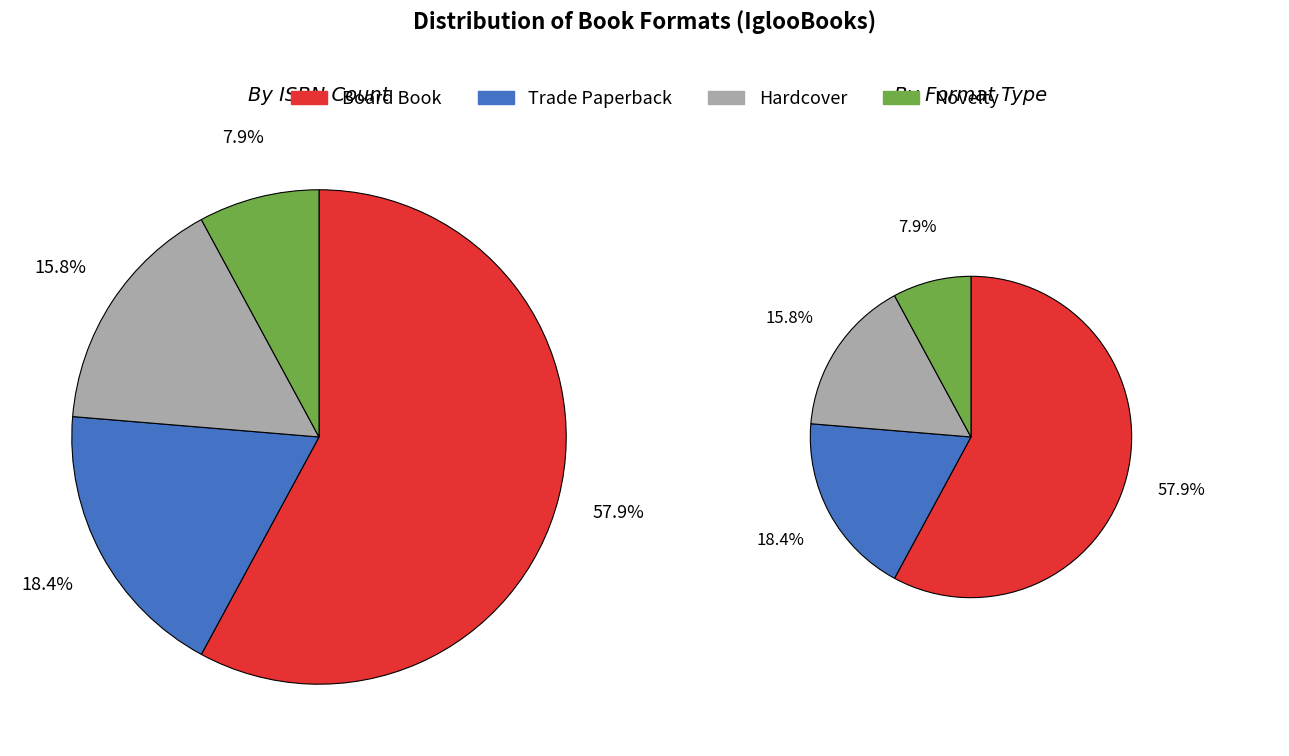

To the nearest percent, what is the difference between the Board Book and Hardcover slice percentages?

42%